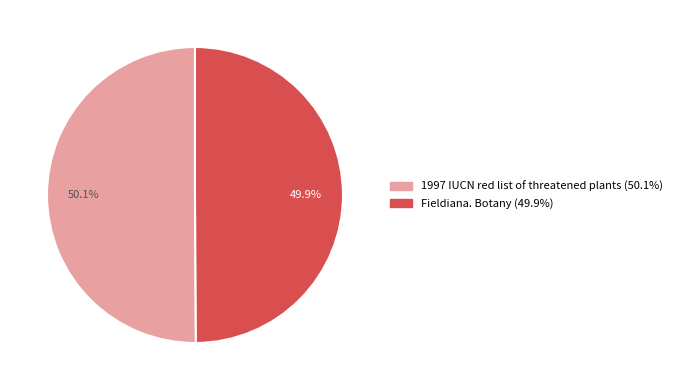

Is it true that Fieldiana. Botany is 43% of the pie?

False